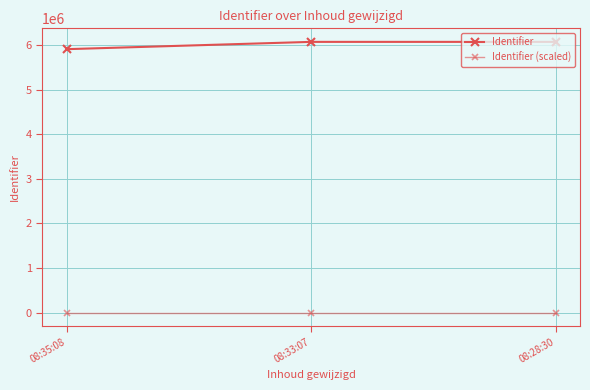

Which series has the largest range (max minus min)?

Identifier